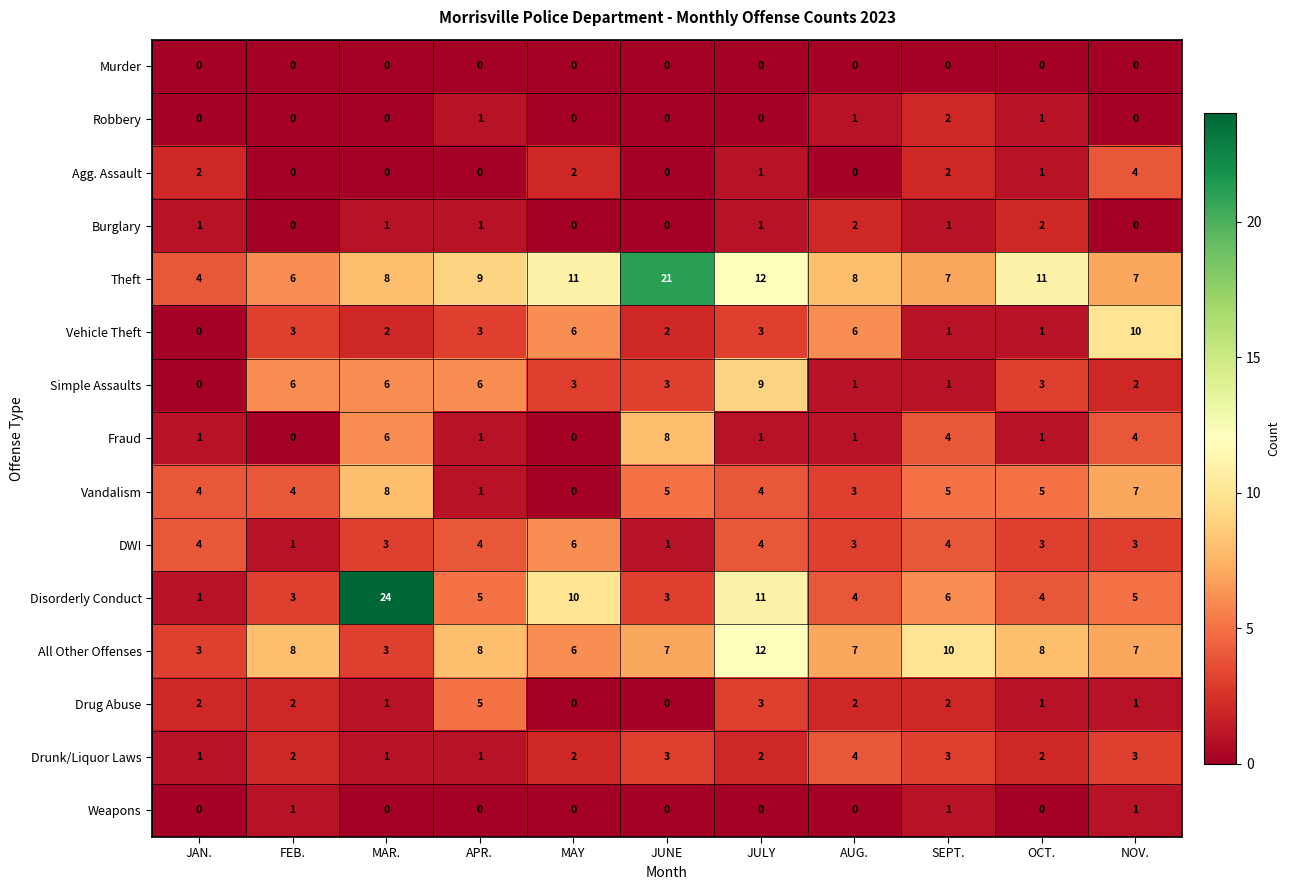

What is the difference between the Vehicle Theft values at NOV. and JUNE?

8